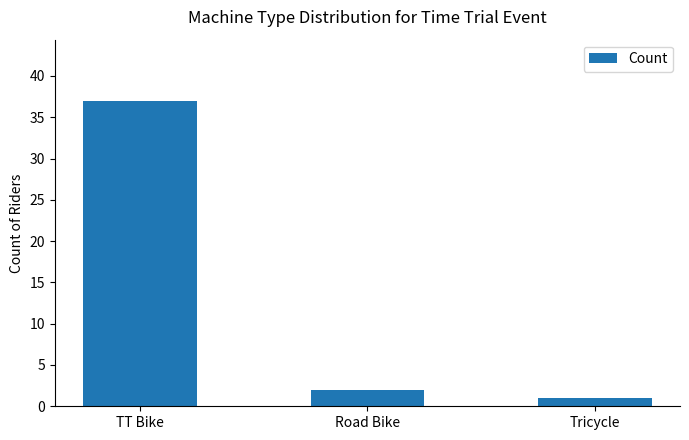

True or false: the data shows 50 at TT Bike.

False